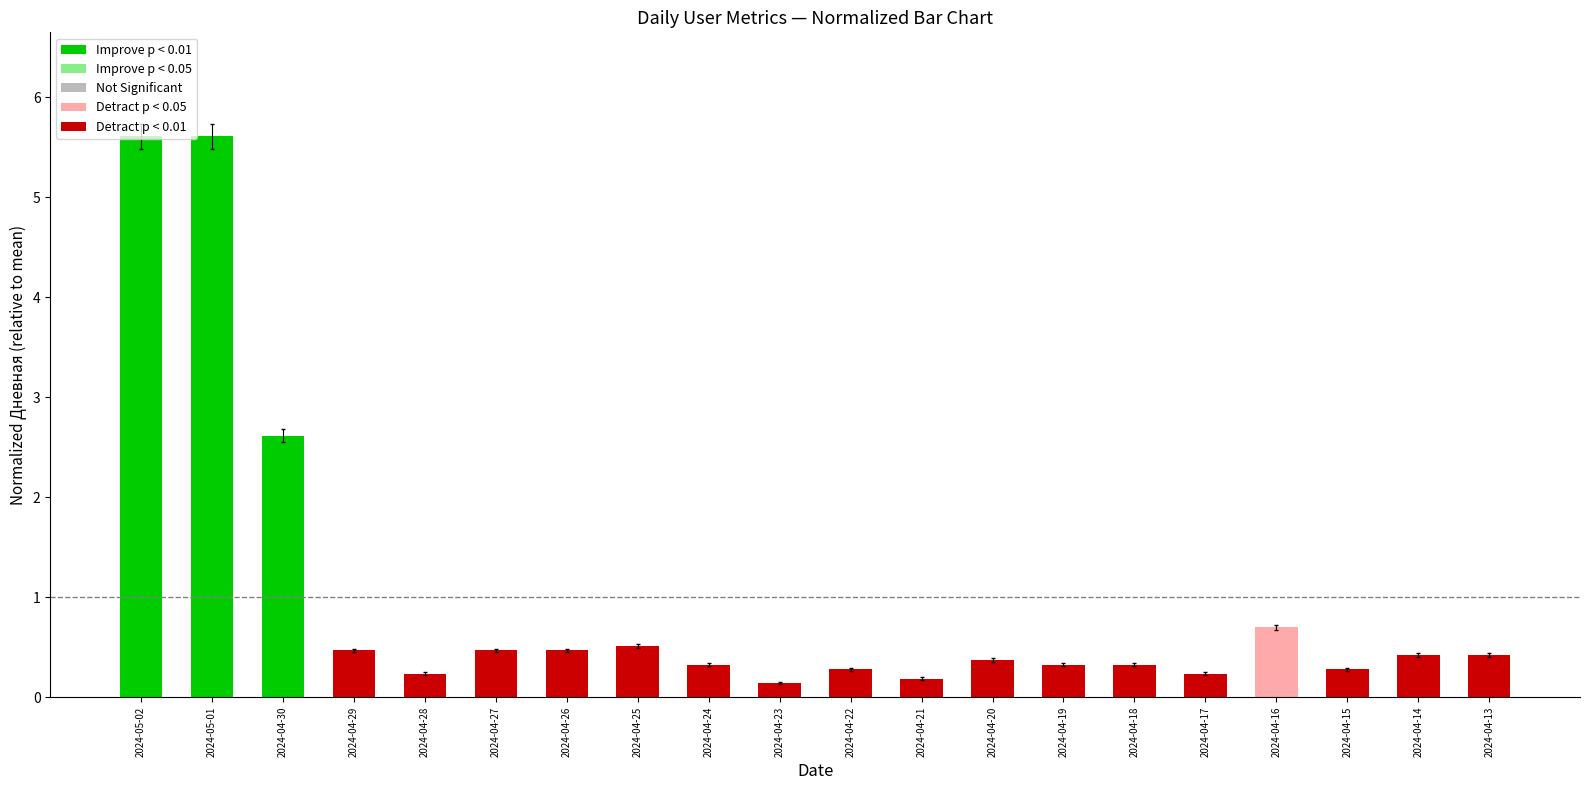

True or false: the data shows 0.2 at 2024-04-13.

False